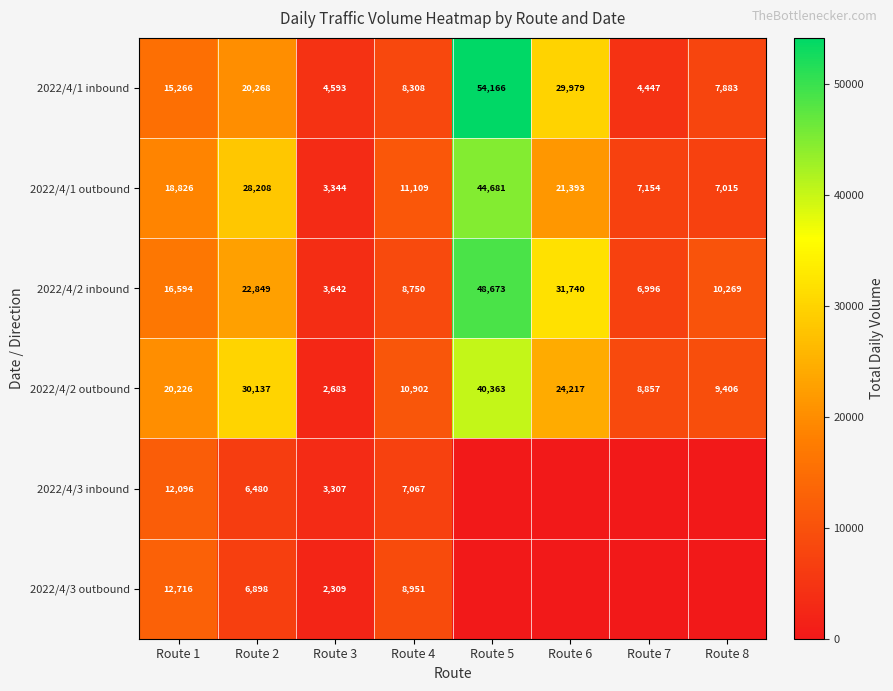

Which has a higher value, Route 2 or Route 1?

Route 2